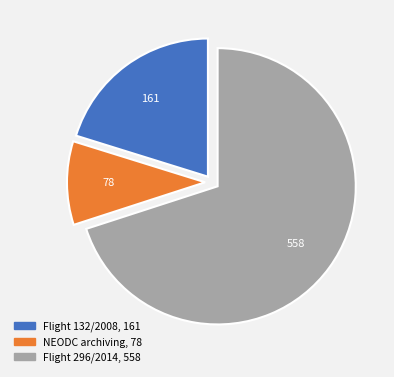

How many segments does this pie chart have?

3